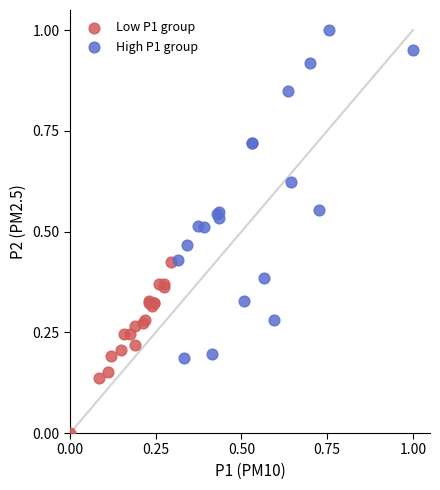

Which series contains the highest Y value?

High P1 group